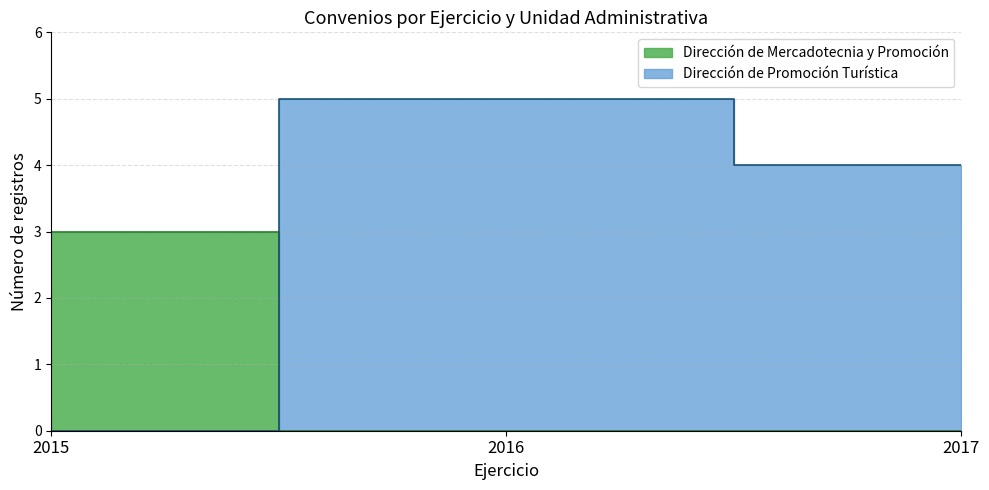

Count the number of categories in the chart.

3